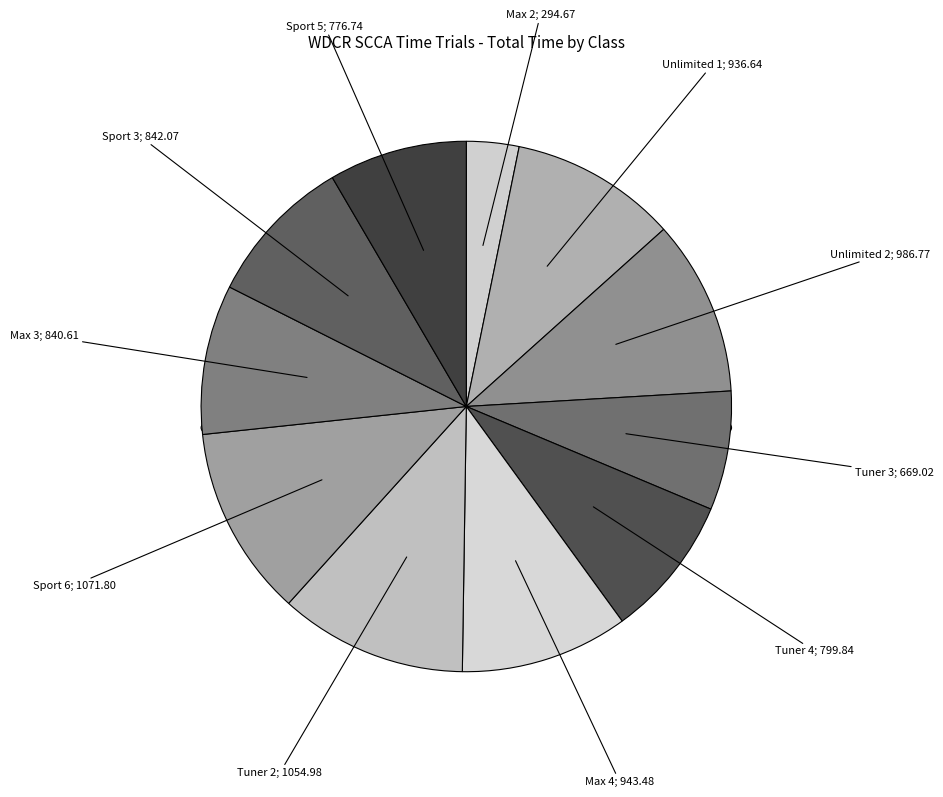

Approximately how many times larger is the value at Tuner 4 compared to Tuner 3?

1.2